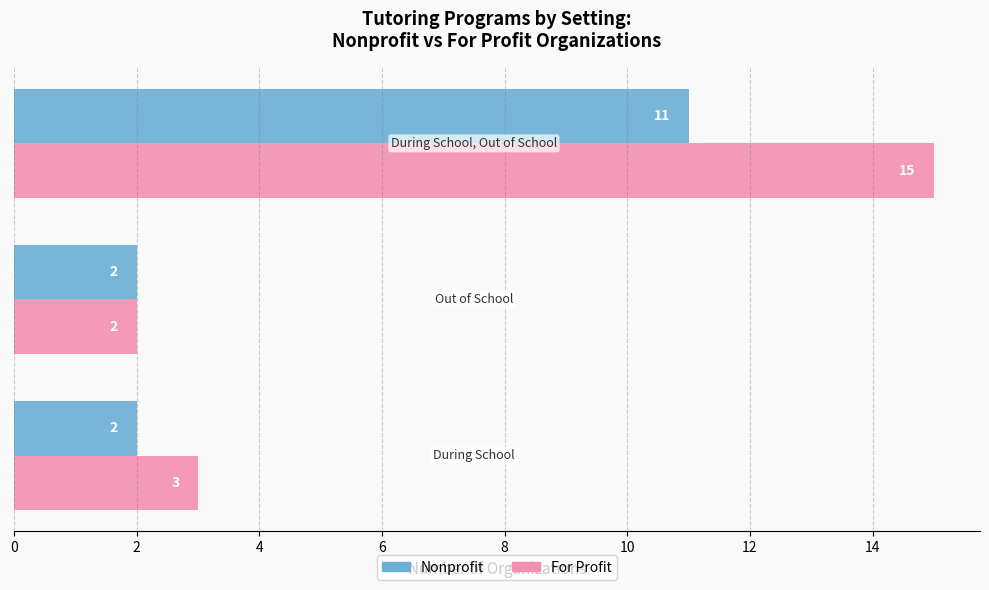

What is the average value of the For Profit series?

7